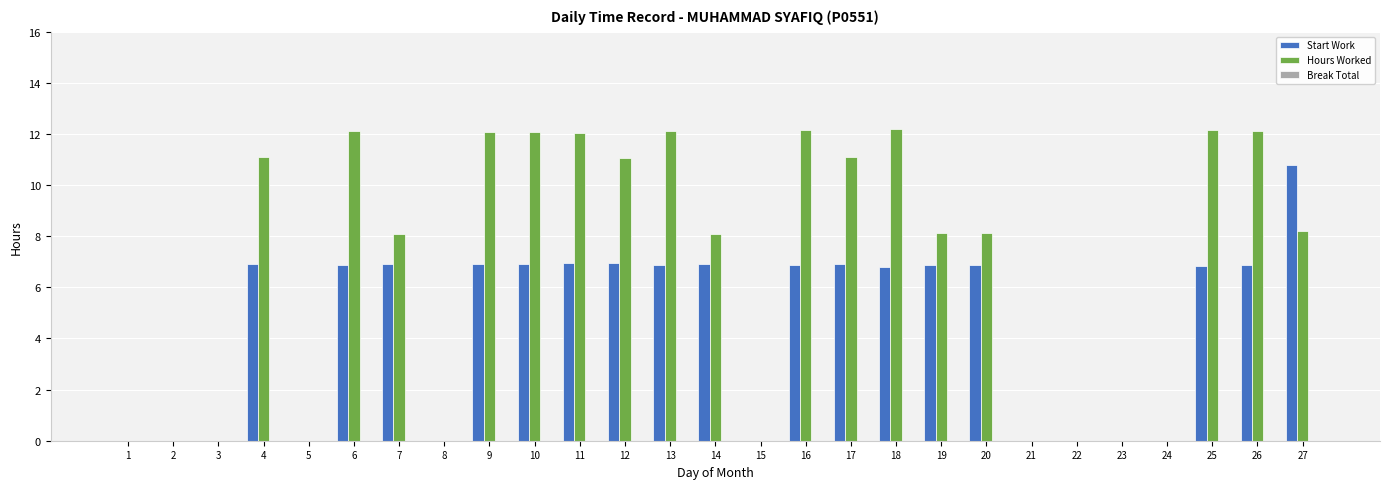

What is the greatest value displayed?

12.2